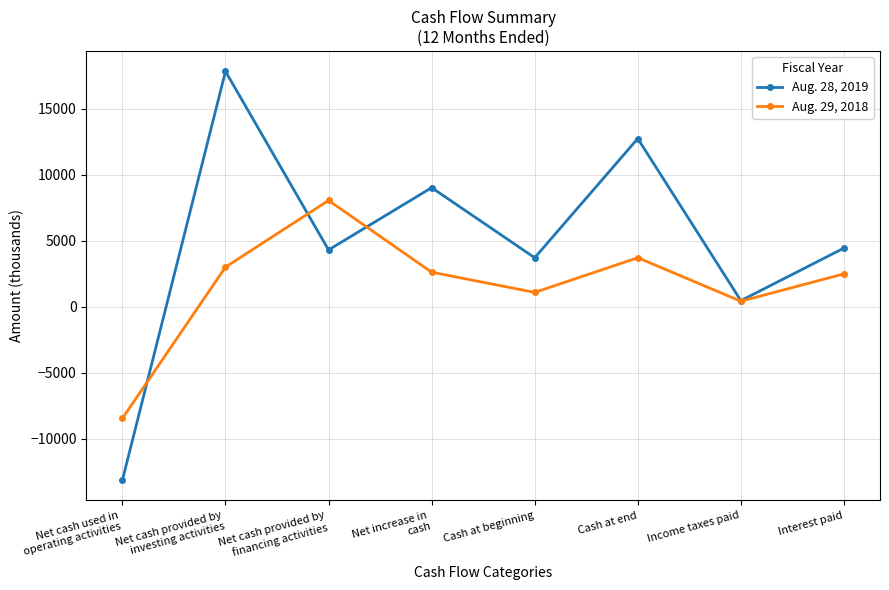

How many interior local valleys does the Aug. 28, 2019 series have?

3